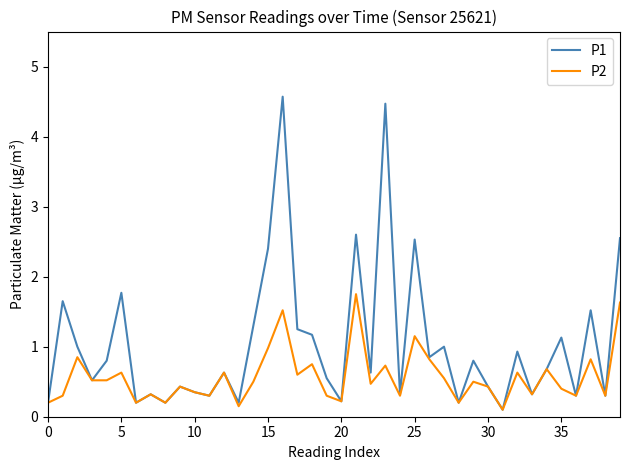

Rank the series by their average value, from lowest to highest.

P2, P1